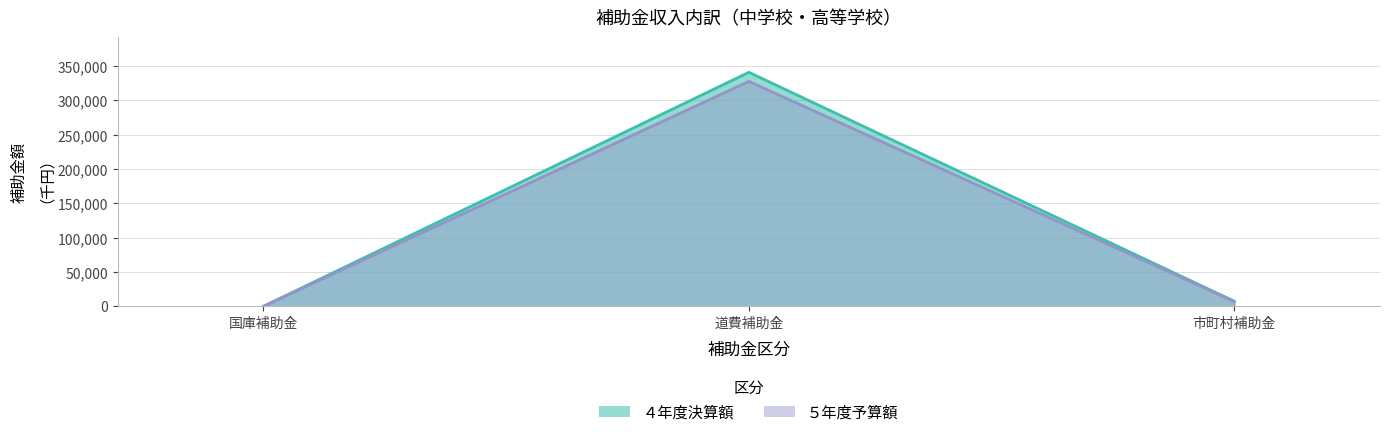

Which series has the widest spread of values?

４年度決算額